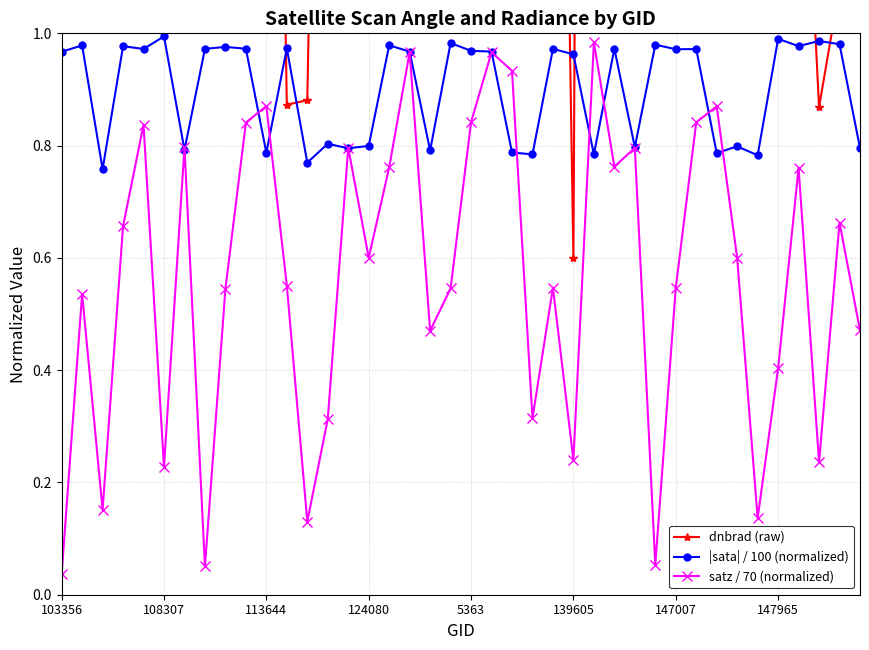

At which label does dnbrad (raw) first exceed 2?

103356